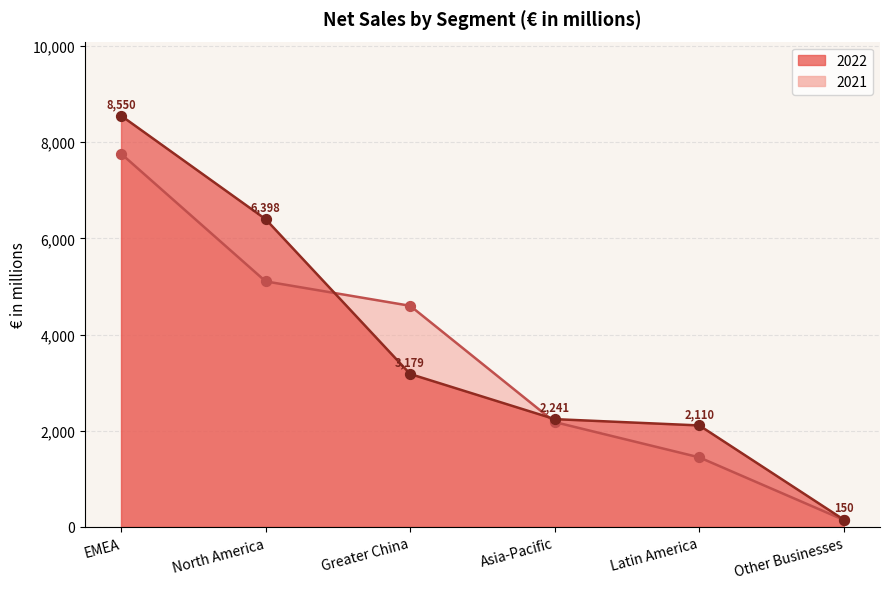

Which series reaches the maximum Y coordinate?

2022